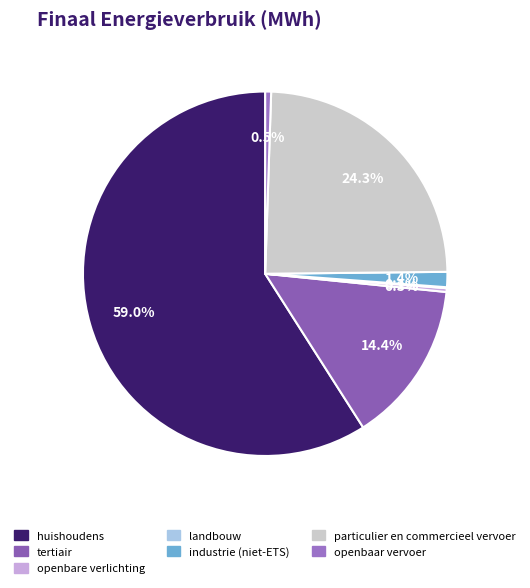

The industrie (niet-ETS) slice represents 10% of the pie. True or false?

False